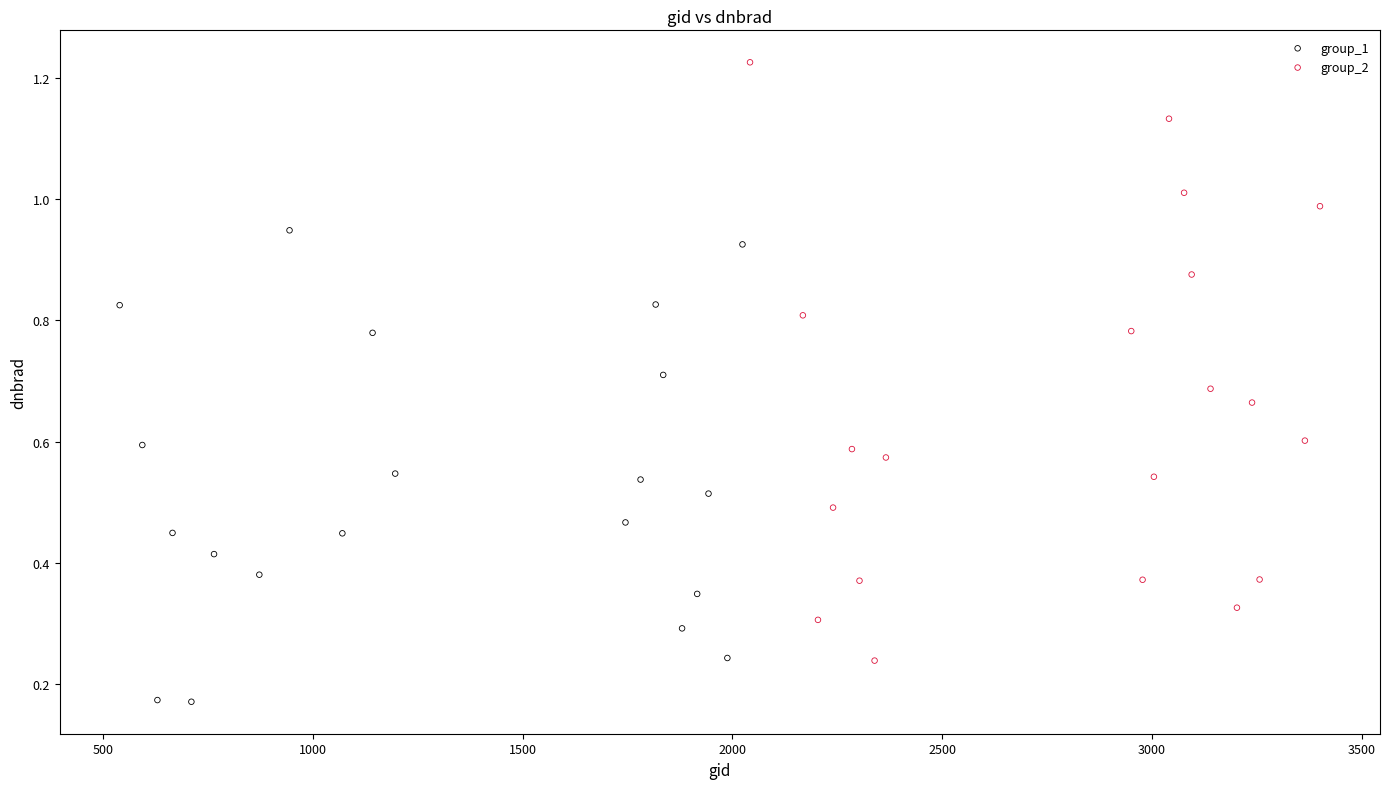

Which series contains the lowest Y value?

group_1